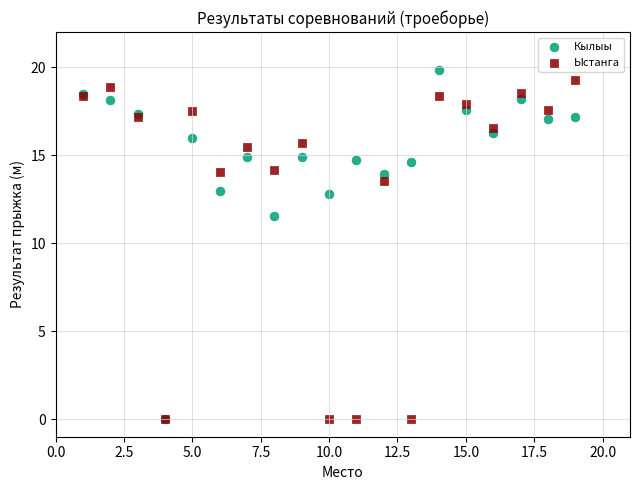

In the Ыстанга series, what Y value is closest to 9?

13.6